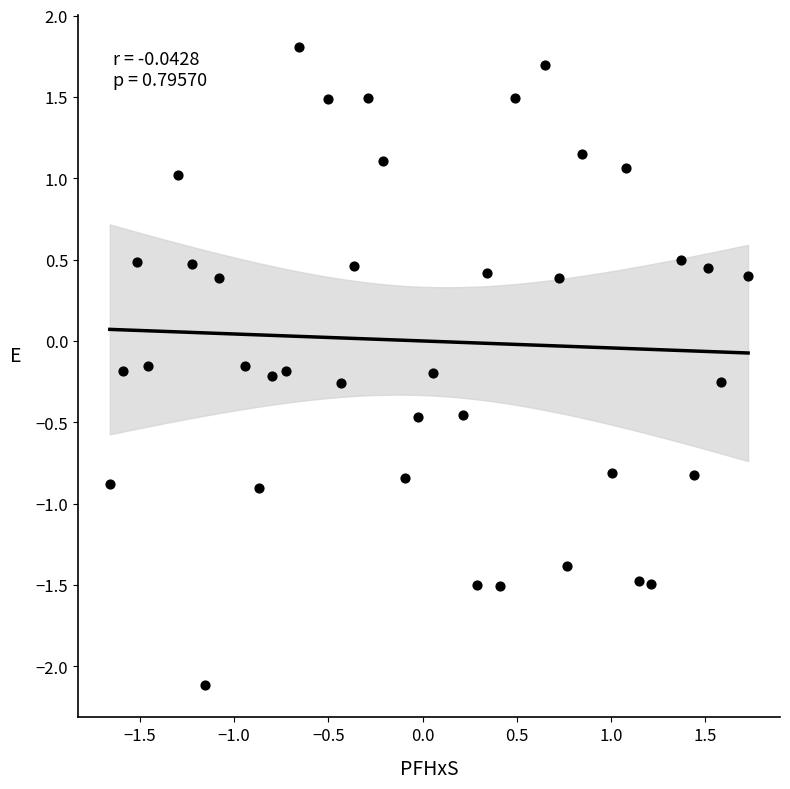

What is the range of X values (max minus min)?

3.4